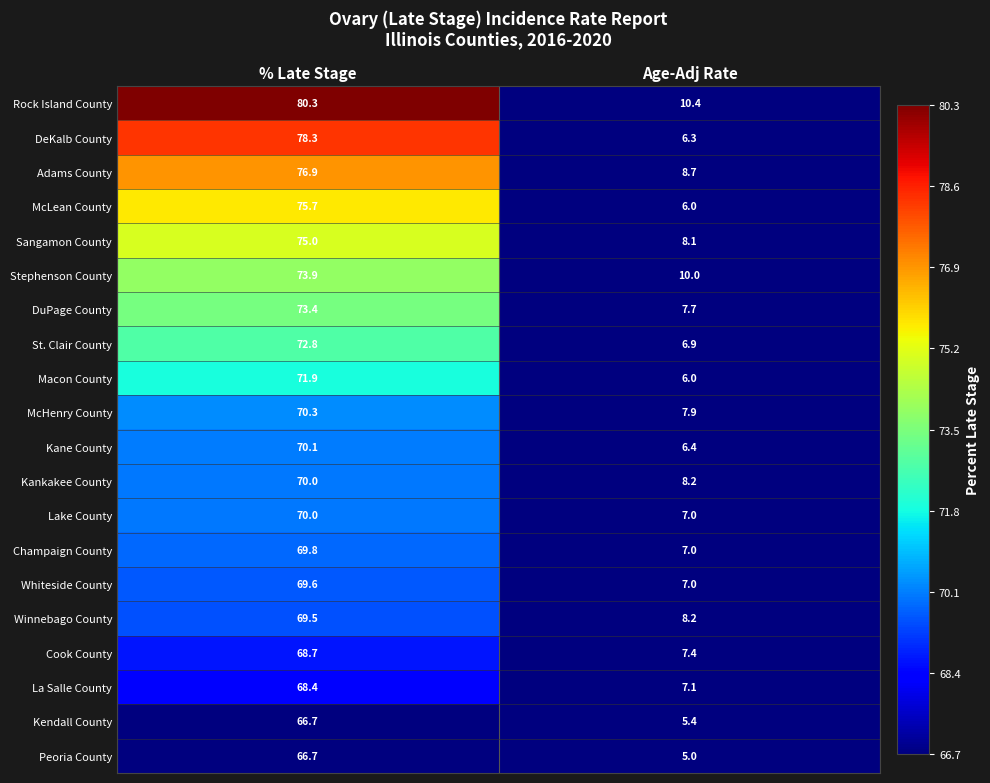

What is the average value of the Champaign County series?

38.4